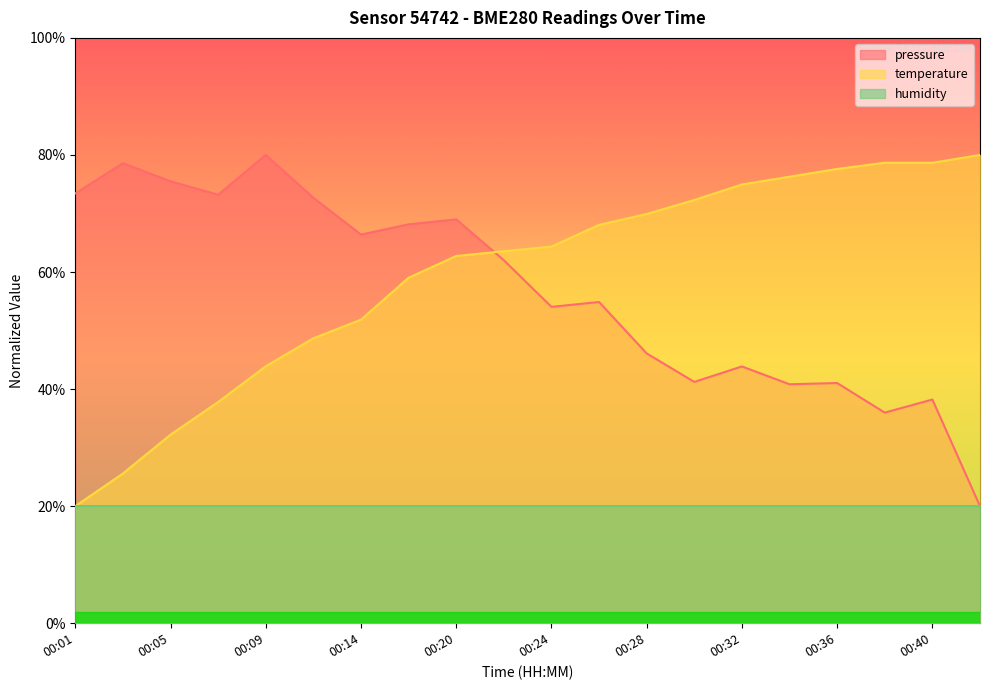

How many intersections are there between pressure and temperature?

1